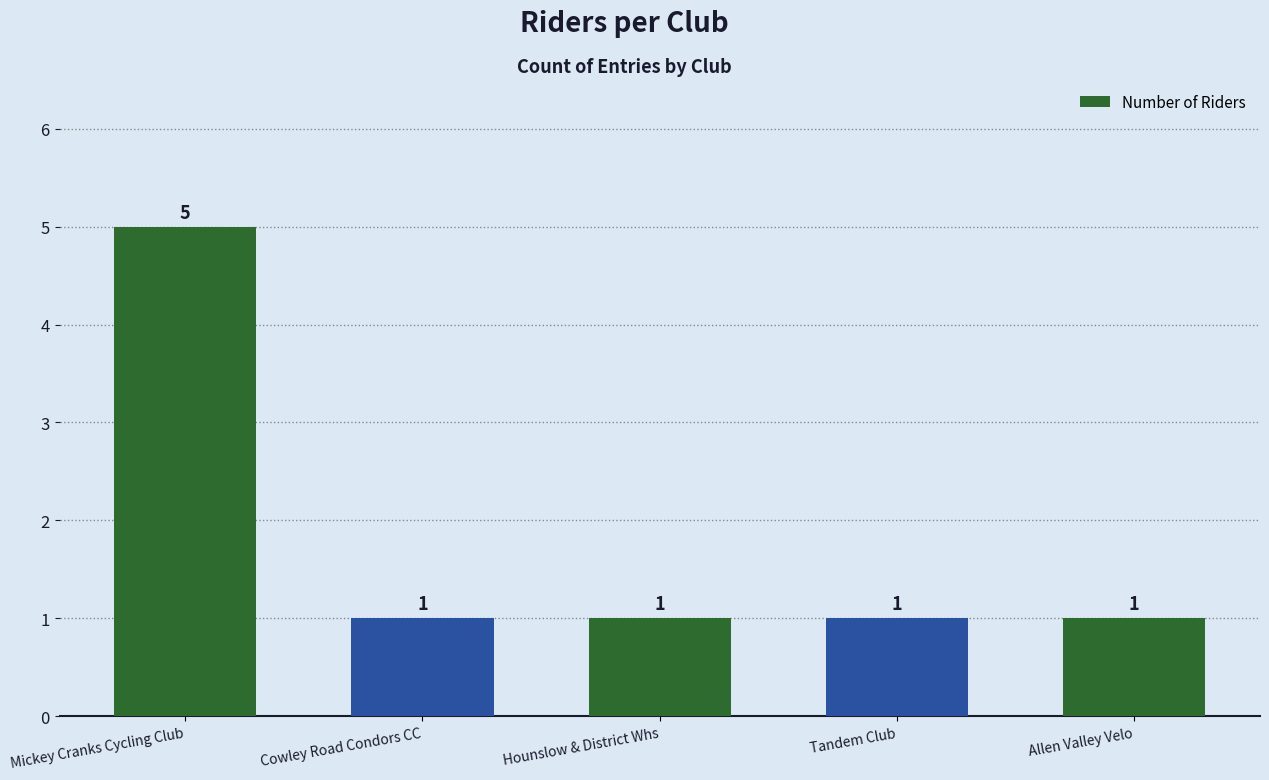

What is the change in value from Mickey Cranks Cycling Club to Cowley Road Condors CC?

-4